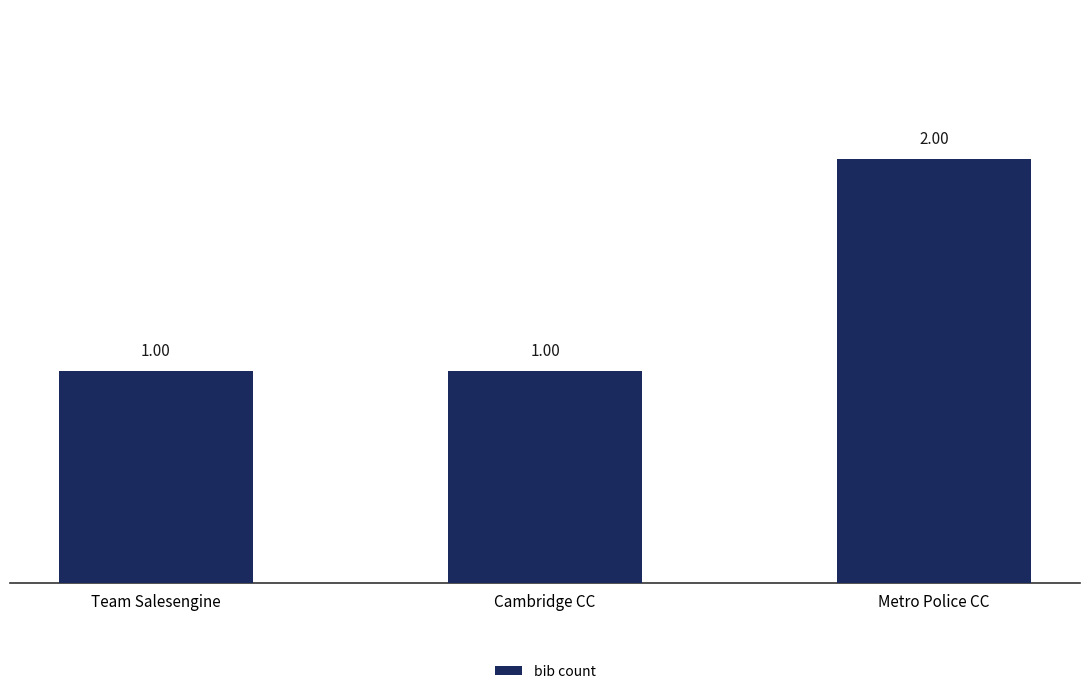

Which category has the highest value across all series?

Metro Police CC